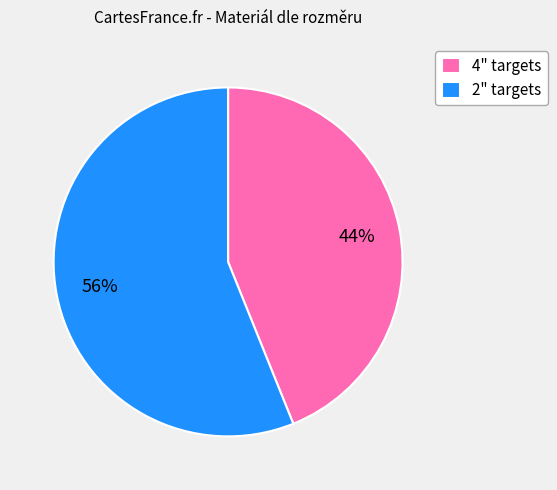

Combined, do 4" targets and 2" targets account for over 50%?

Yes